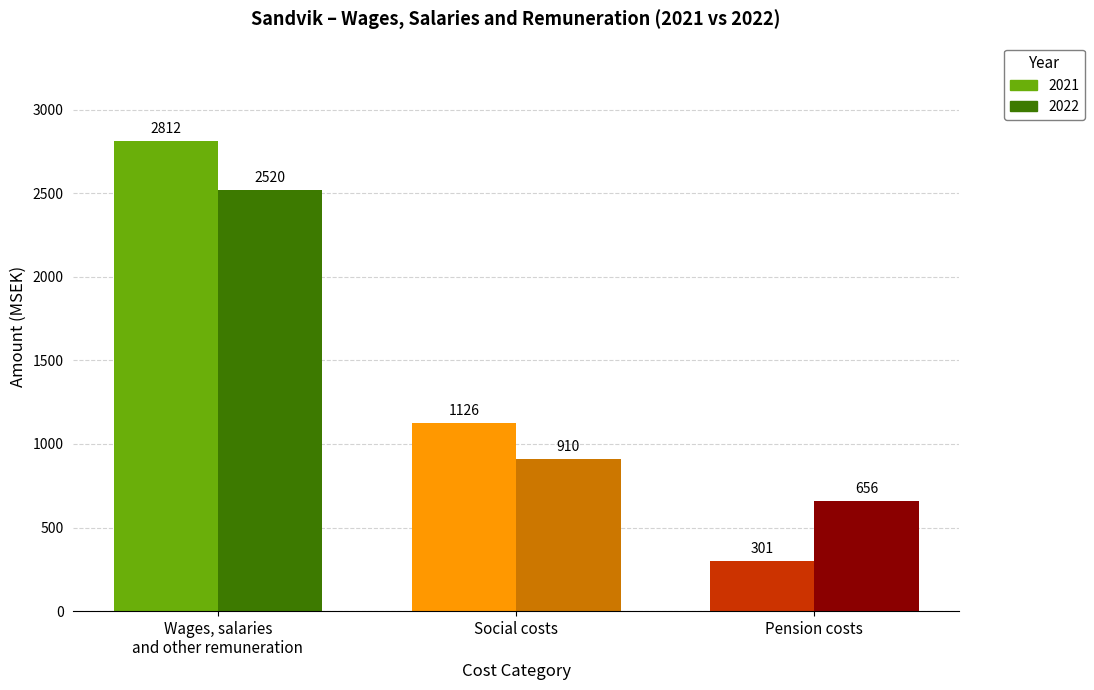

What are all the series names shown in the legend?

2021, 2022